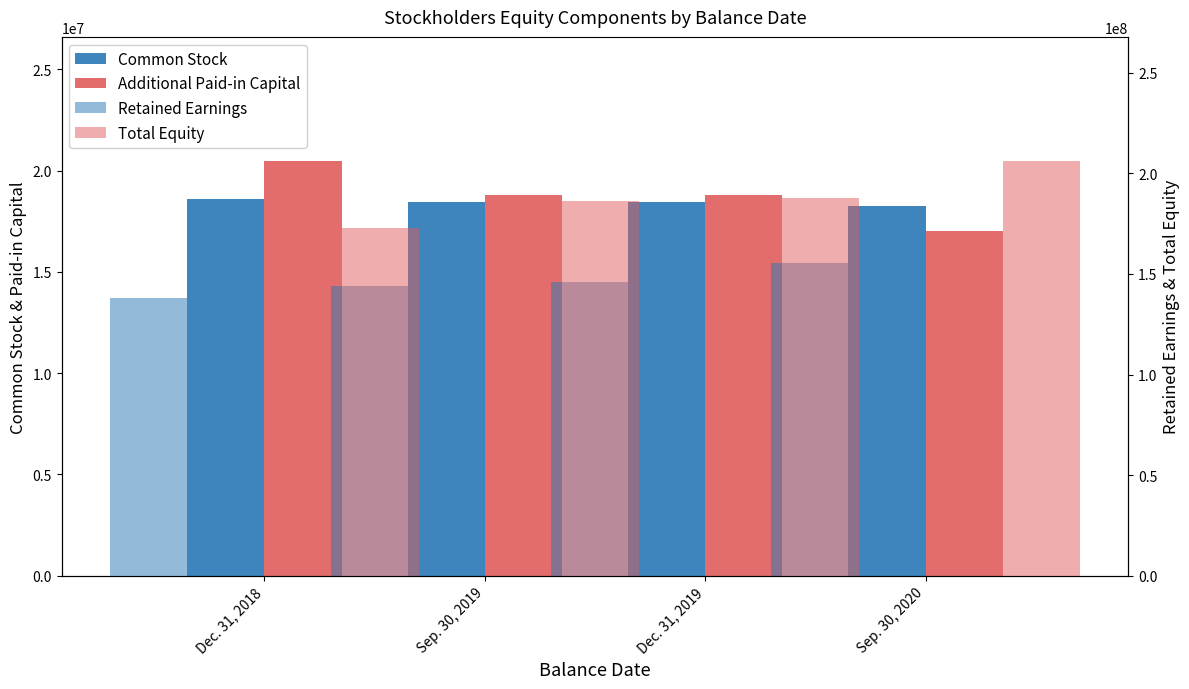

Which series has the largest total across all categories?

Total Equity